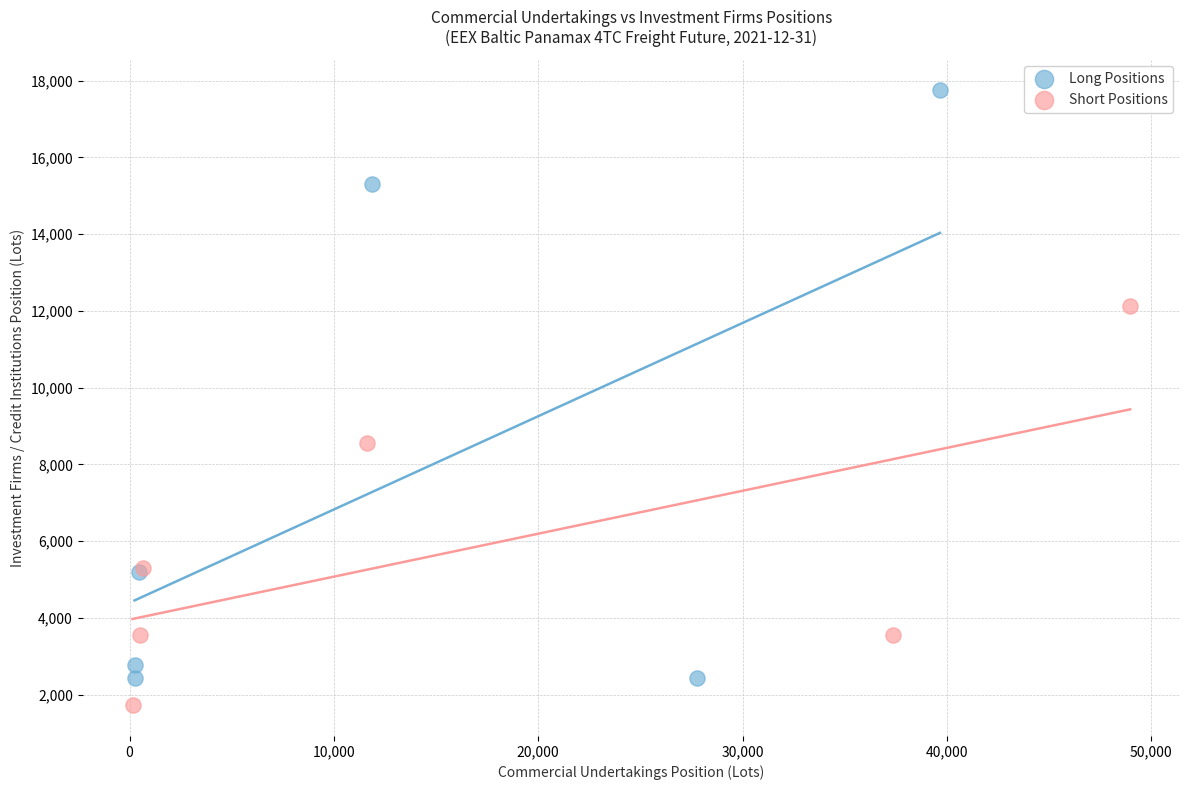

Which series has the widest spread of Y values?

Long Positions